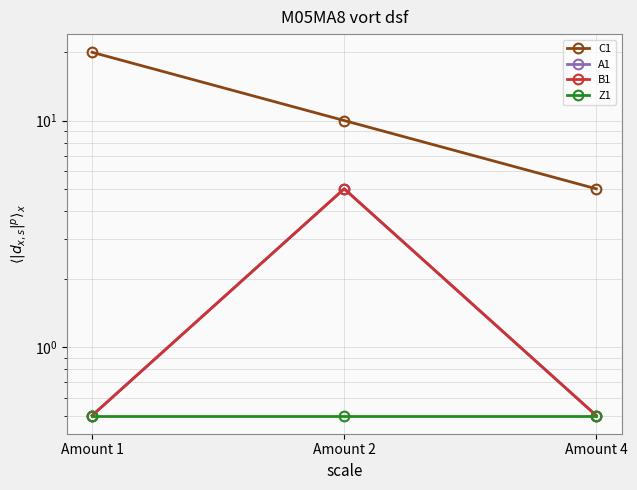

At which label does B1 reach its peak?

Amount 2